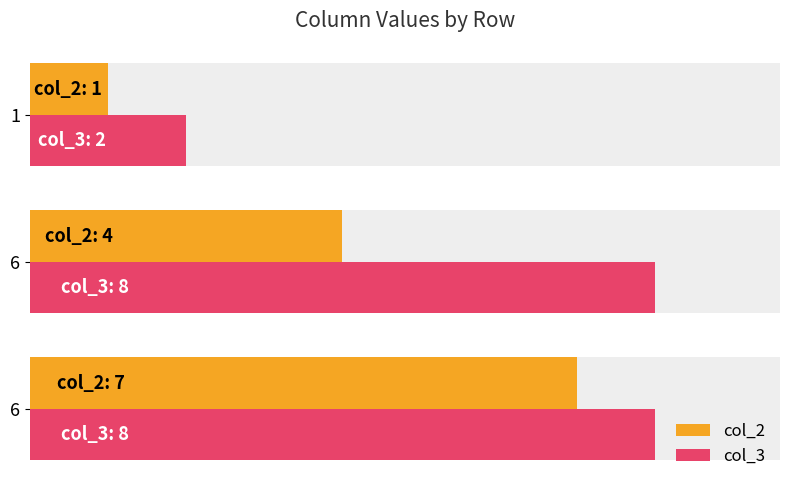

How many col_3 values are between 2 and 8?

3